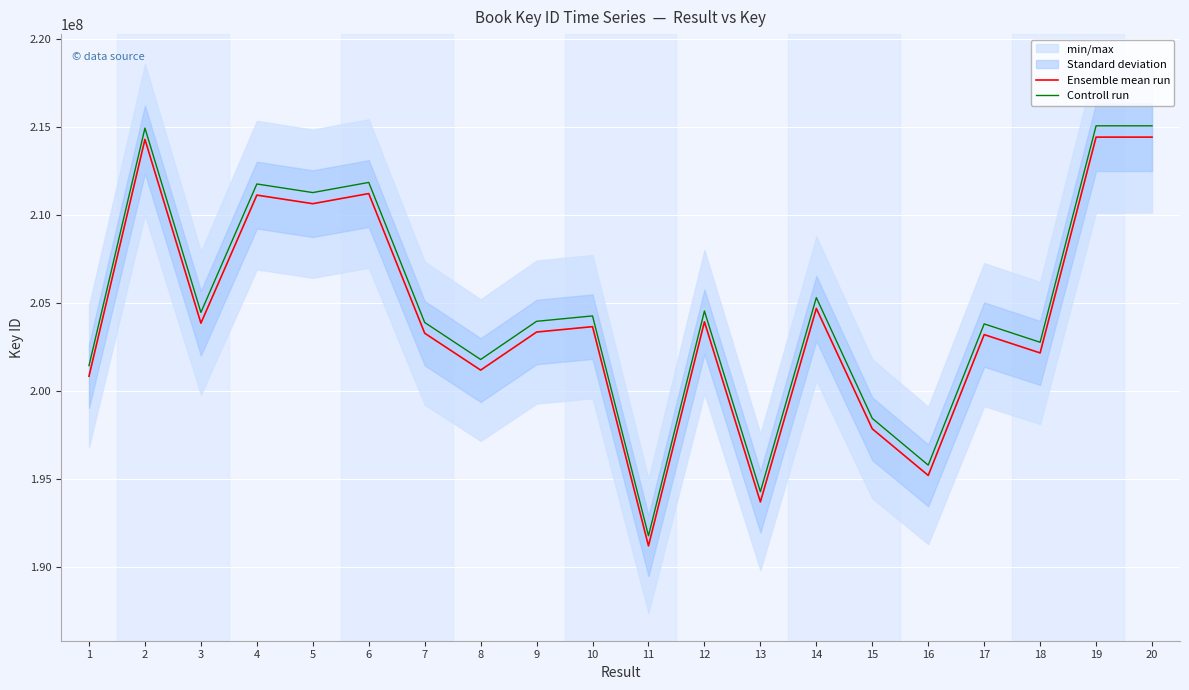

True or false: Ensemble mean run and Controll run intersect in this chart.

False